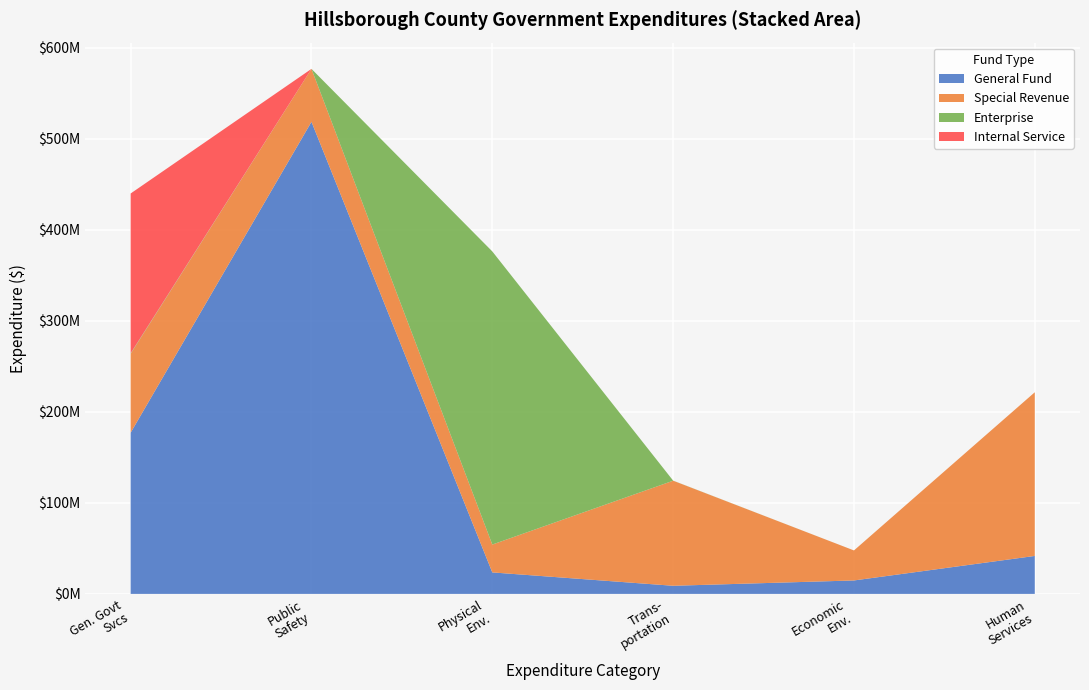

What are all the series names shown in the legend?

General Fund, Special Revenue, Enterprise, Internal Service